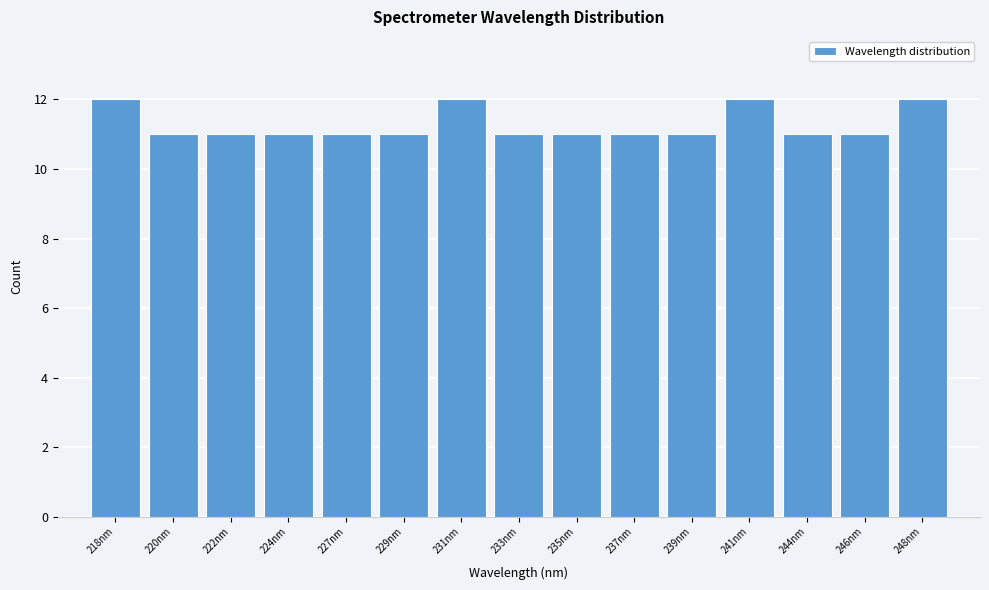

Reading right to left, transcribe all the data shown in this chart.

12	11	11	12	11	11	11	11	12	11	11	11	11	11	12